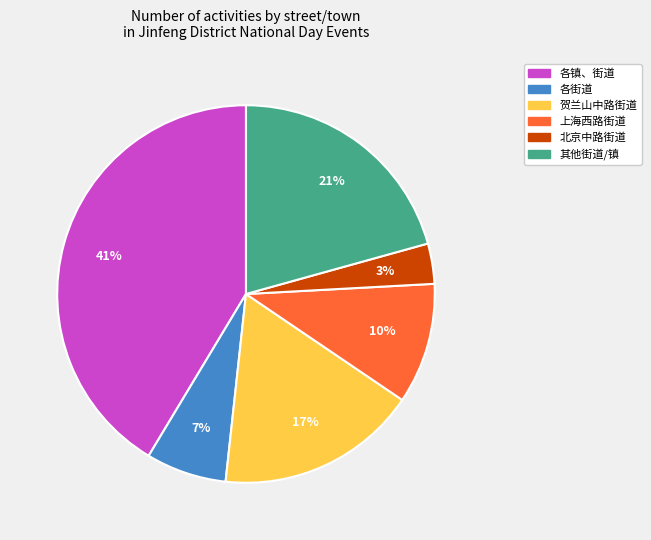

To the nearest percent, what is the average slice percentage?

17%